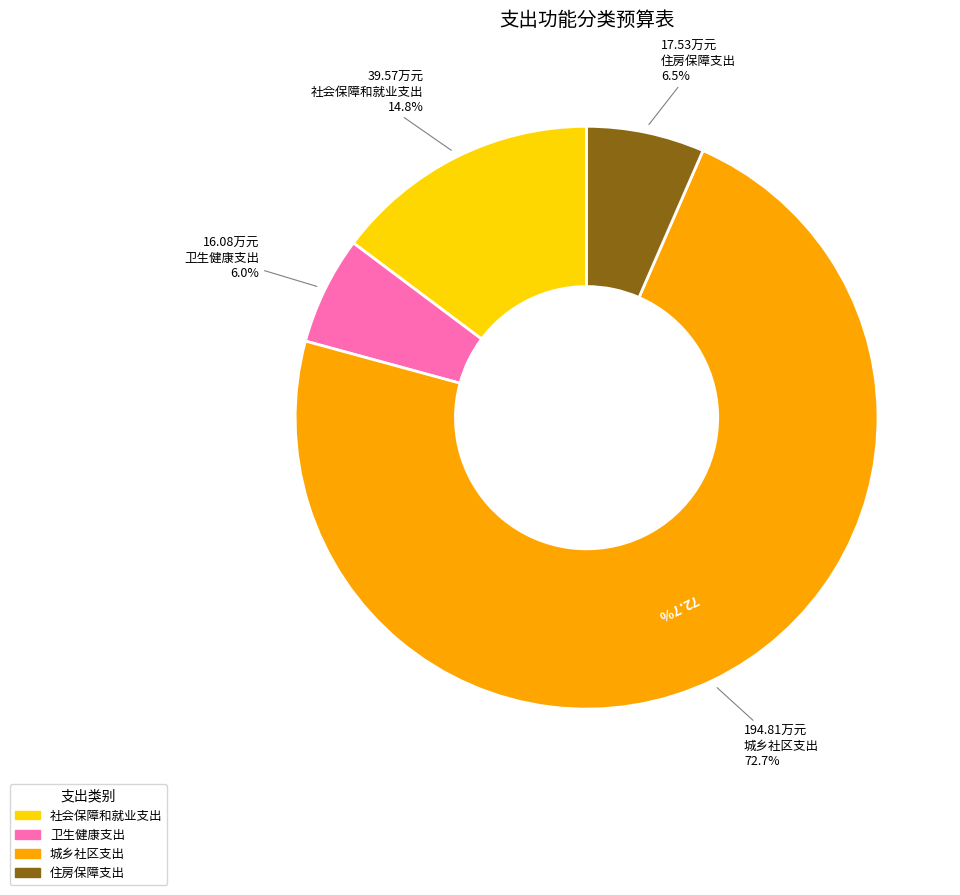

What is the majority slice?

城乡社区支出